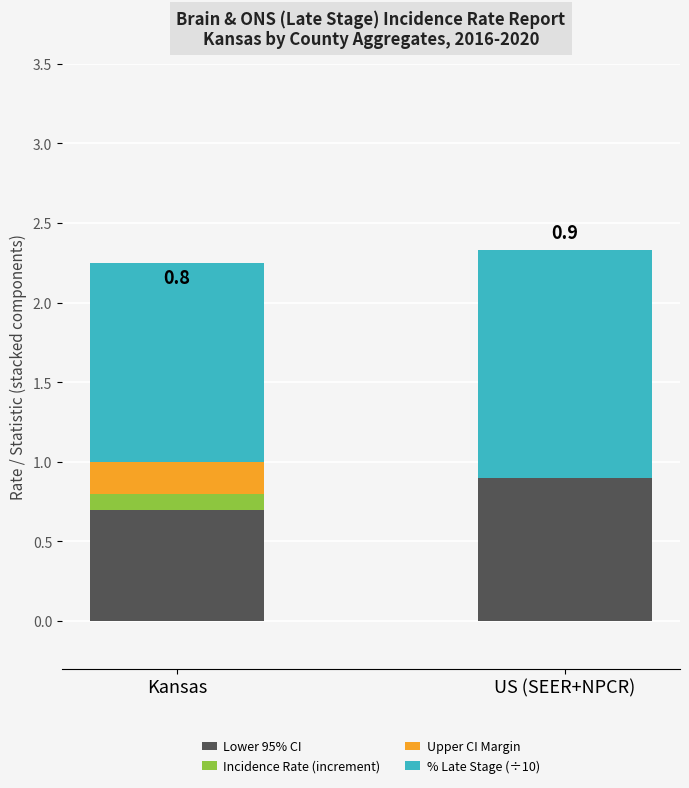

At which label does Lower 95% CI reach its peak?

US (SEER+NPCR)